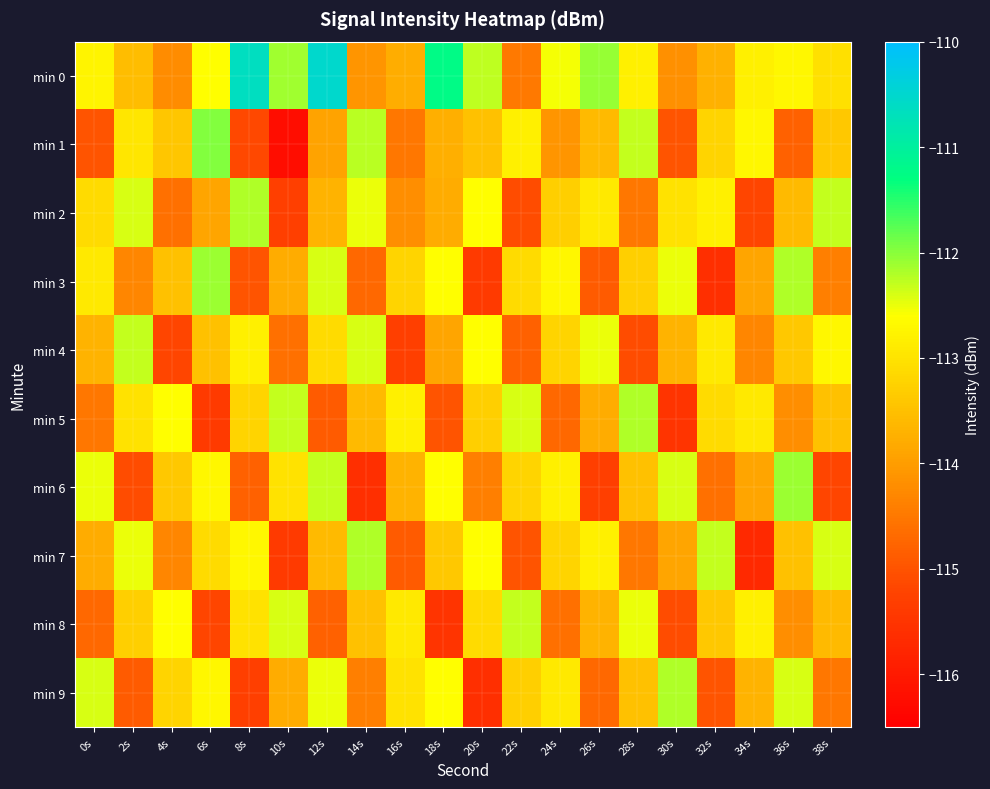

Reading left to right, transcribe all the data shown in this chart.

min 0: 0s=-112.8	2s=-113.5	4s=-114.2	6s=-112.6	8s=-110.6	10s=-112.1	12s=-110.5	14s=-114.1	16s=-113.8	18s=-111.2	20s=-112.3	22s=-114.5	24s=-112.5	26s=-112.1	28s=-112.8	30s=-114.2	32s=-113.7	34s=-112.8	36s=-112.7	38s=-113.0
min 1: 0s=-115.0	2s=-113.0	4s=-113.4	6s=-112.0	8s=-115.1	10s=-116.2	12s=-113.9	14s=-112.2	16s=-114.5	18s=-113.7	20s=-113.5	22s=-112.8	24s=-114.1	26s=-113.6	28s=-112.3	30s=-115.0	32s=-113.2	34s=-112.7	36s=-114.8	38s=-113.4
min 2: 0s=-113.1	2s=-112.4	4s=-114.6	6s=-113.9	8s=-112.2	10s=-115.3	12s=-113.7	14s=-112.5	16s=-114.2	18s=-113.8	20s=-112.6	22s=-115.1	24s=-113.3	26s=-112.9	28s=-114.5	30s=-113.0	32s=-112.8	34s=-115.2	36s=-113.6	38s=-112.3
min 3: 0s=-112.9	2s=-114.3	4s=-113.5	6s=-112.1	8s=-115.0	10s=-113.8	12s=-112.4	14s=-114.7	16s=-113.2	18s=-112.6	20s=-115.4	22s=-113.1	24s=-112.7	26s=-114.9	28s=-113.3	30s=-112.5	32s=-115.6	34s=-113.9	36s=-112.2	38s=-114.4
min 4: 0s=-113.7	2s=-112.3	4s=-115.2	6s=-113.5	8s=-112.8	10s=-114.6	12s=-113.1	14s=-112.4	16s=-115.3	18s=-113.9	20s=-112.6	22s=-114.8	24s=-113.2	26s=-112.5	28s=-115.1	30s=-113.7	32s=-112.9	34s=-114.3	36s=-113.4	38s=-112.7
min 5: 0s=-114.5	2s=-113.0	4s=-112.6	6s=-115.4	8s=-113.2	10s=-112.3	12s=-114.9	14s=-113.6	16s=-112.8	18s=-115.0	20s=-113.3	22s=-112.4	24s=-114.7	26s=-113.8	28s=-112.2	30s=-115.5	32s=-113.1	34s=-112.9	36s=-114.2	38s=-113.5
min 6: 0s=-112.5	2s=-115.1	4s=-113.4	6s=-112.7	8s=-114.8	10s=-113.0	12s=-112.3	14s=-115.6	16s=-113.7	18s=-112.6	20s=-114.4	22s=-113.2	24s=-112.8	26s=-115.3	28s=-113.5	30s=-112.4	32s=-114.6	34s=-113.9	36s=-112.1	38s=-115.2
min 7: 0s=-113.8	2s=-112.5	4s=-114.3	6s=-113.1	8s=-112.7	10s=-115.4	12s=-113.6	14s=-112.2	16s=-114.9	18s=-113.4	20s=-112.6	22s=-115.0	24s=-113.2	26s=-112.8	28s=-114.5	30s=-113.9	32s=-112.3	34s=-115.7	36s=-113.5	38s=-112.4
min 8: 0s=-114.7	2s=-113.3	4s=-112.6	6s=-115.2	8s=-113.0	10s=-112.4	12s=-114.8	14s=-113.5	16s=-112.9	18s=-115.5	20s=-113.1	22s=-112.3	24s=-114.6	26s=-113.7	28s=-112.5	30s=-115.1	32s=-113.4	34s=-112.8	36s=-114.2	38s=-113.6
min 9: 0s=-112.4	2s=-114.9	4s=-113.2	6s=-112.7	8s=-115.3	10s=-113.8	12s=-112.5	14s=-114.4	16s=-113.0	18s=-112.6	20s=-115.6	22s=-113.3	24s=-112.9	26s=-114.7	28s=-113.5	30s=-112.2	32s=-115.0	34s=-113.7	36s=-112.4	38s=-114.5